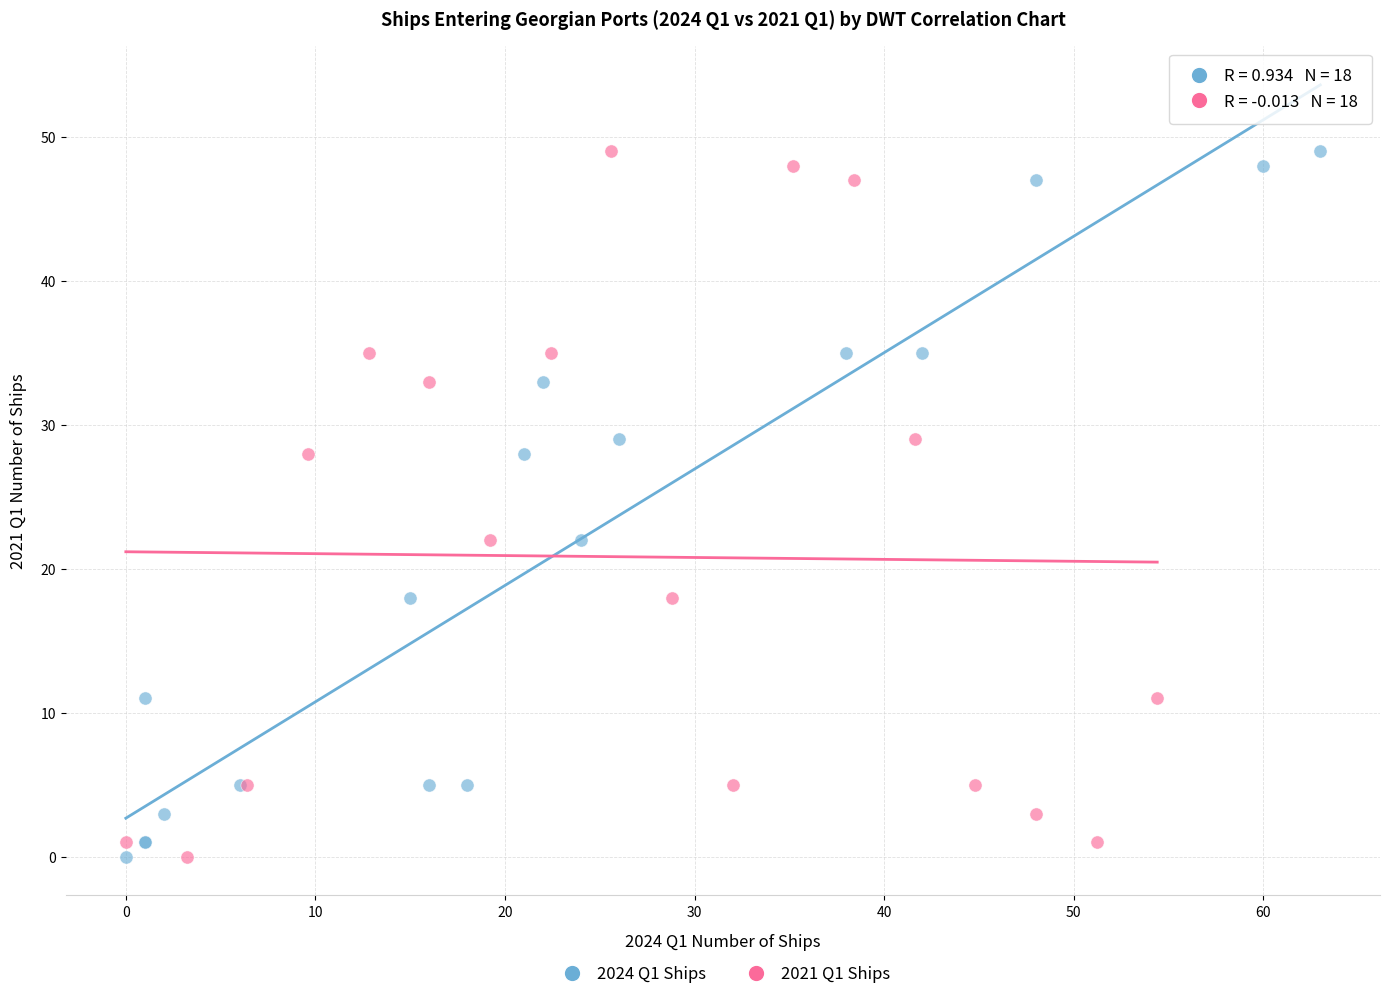

What are all the series names shown in the legend?

2024 Q1 Ships, 2021 Q1 Ships